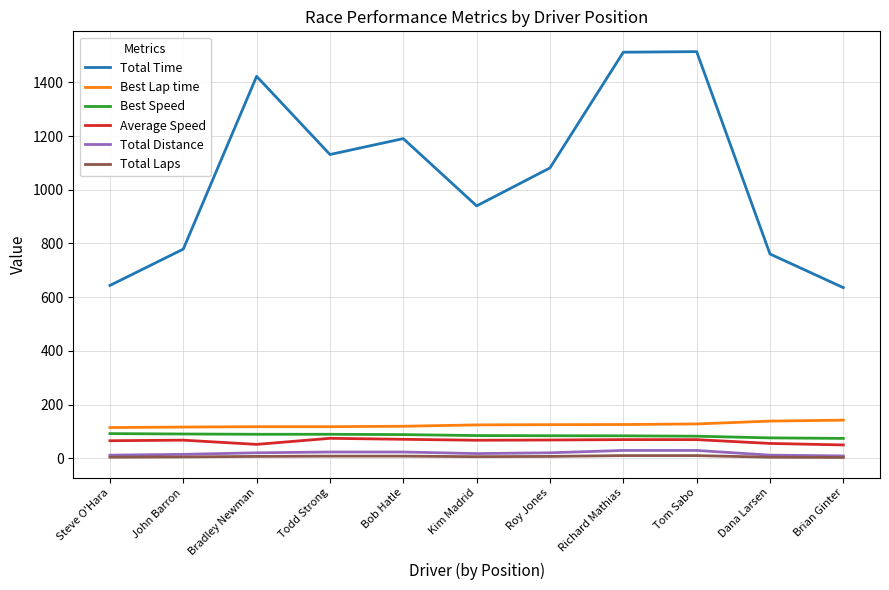

What is the lowest value of the Best Lap time series?

114.4